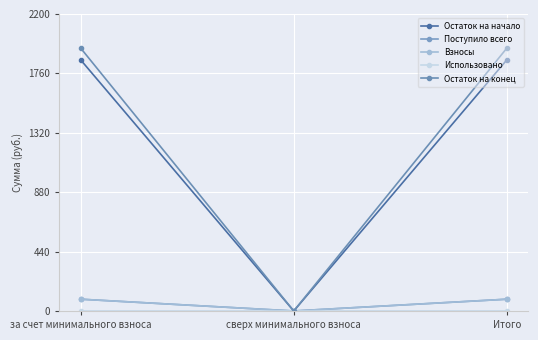

Which series has the largest total across all categories?

Остаток на конец